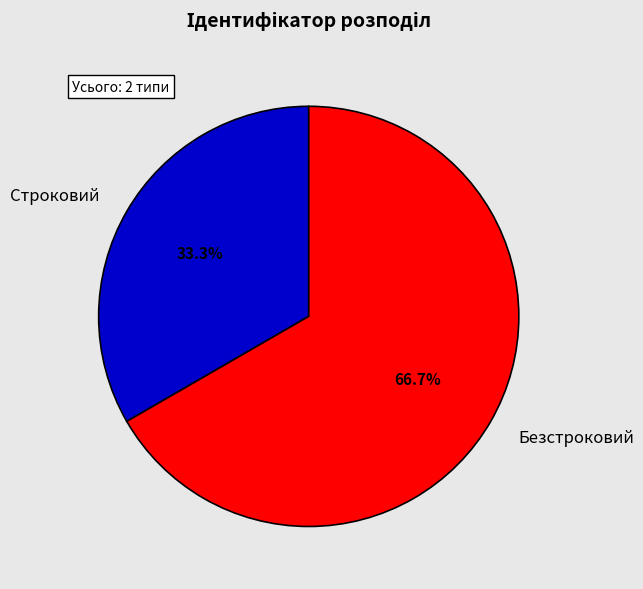

Does any single category account for the majority?

Yes